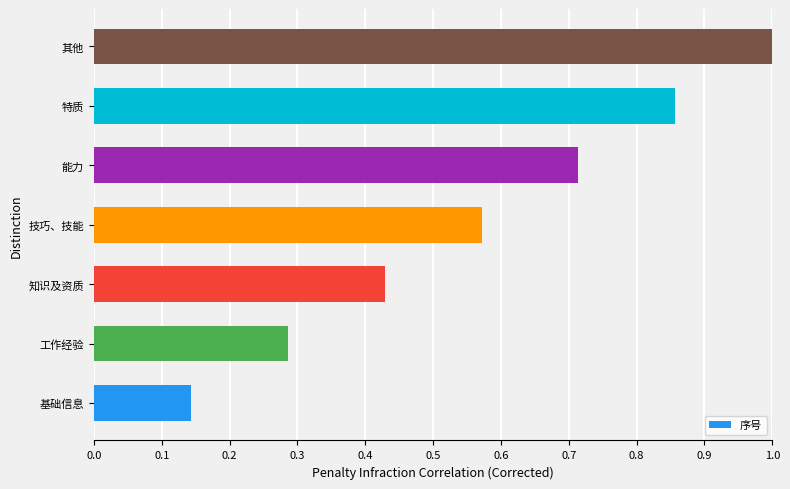

Rank the categories by value from highest to lowest.

其他, 特质, 能力, 技巧、技能, 知识及资质, 工作经验, 基础信息